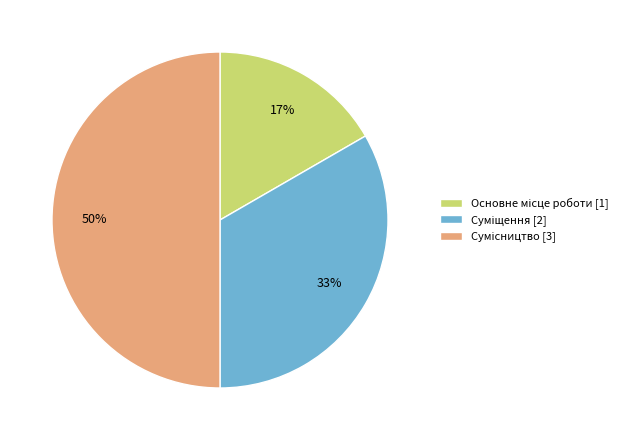

To the nearest percent, what is the average slice percentage?

33%